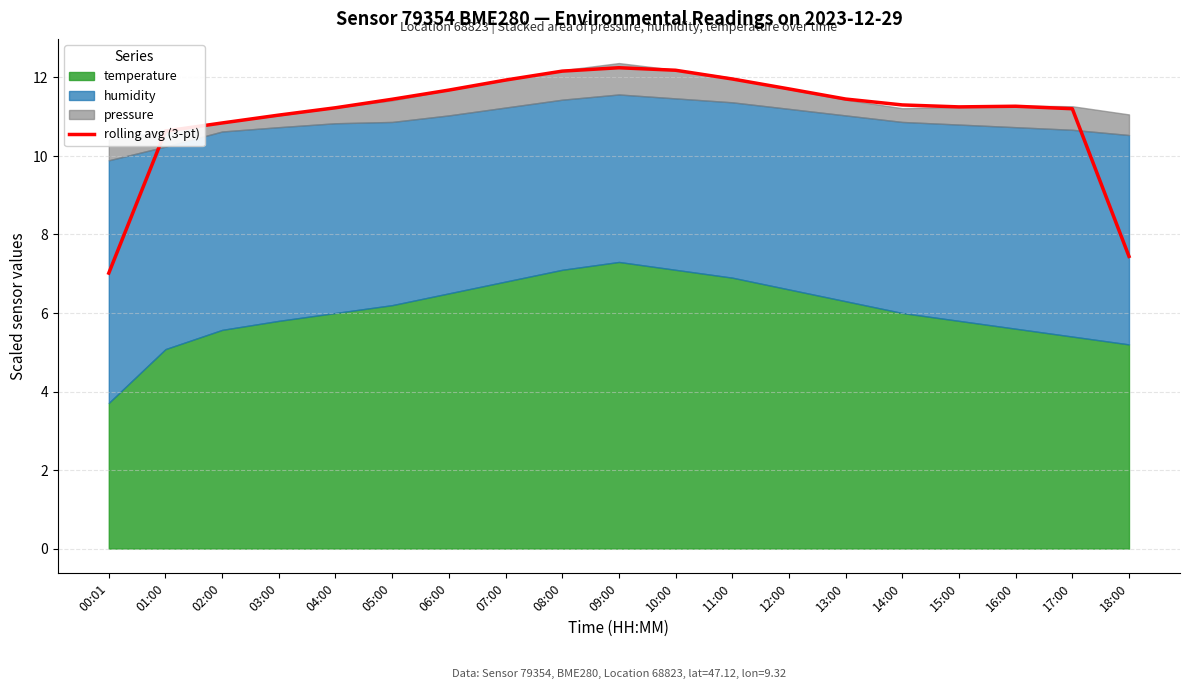

The value at 09:00 is 12.2. True or false?

True